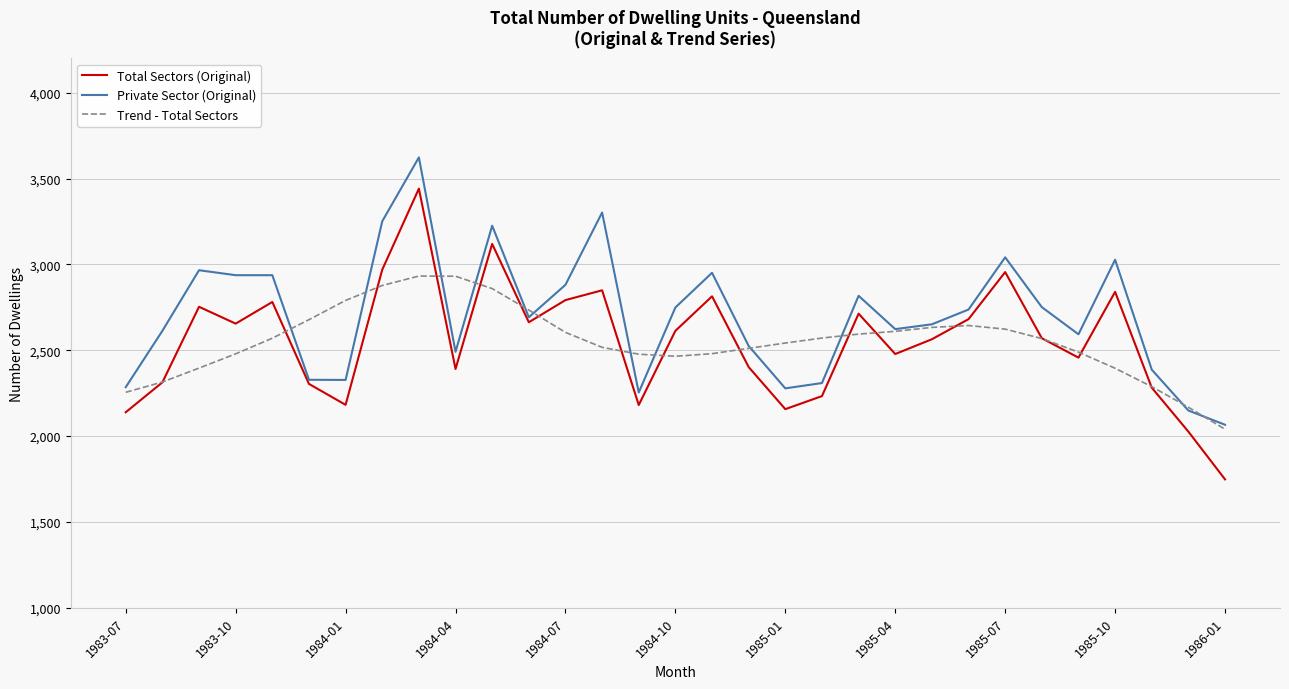

Which series has the widest spread of values?

Total Sectors (Original)